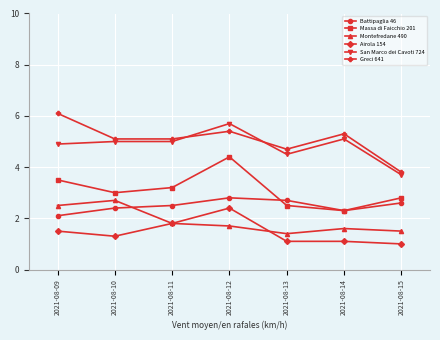

What is the greatest value displayed?

6.1